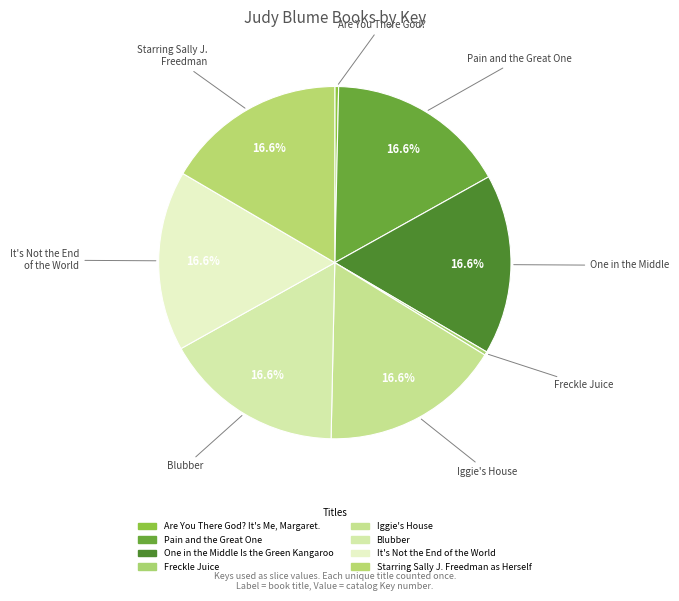

Count the number of slices in the pie.

8